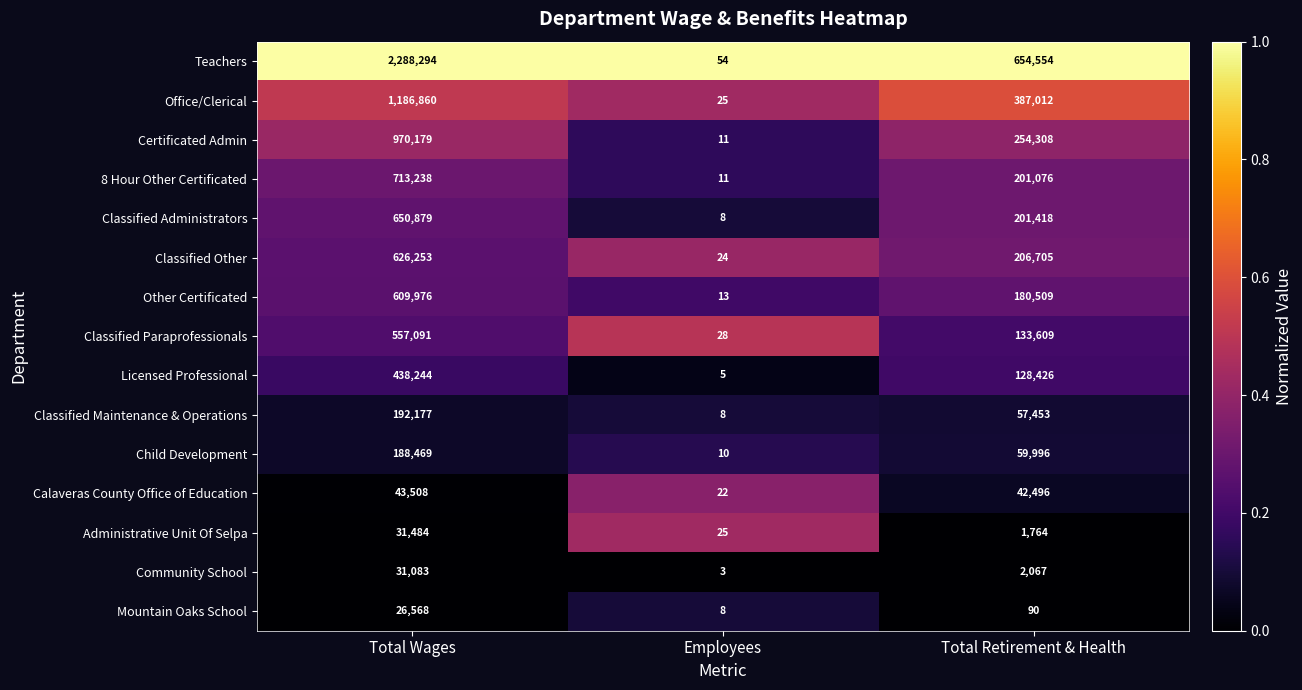

What is the total value across all series at Total Retirement & Health?

2511483